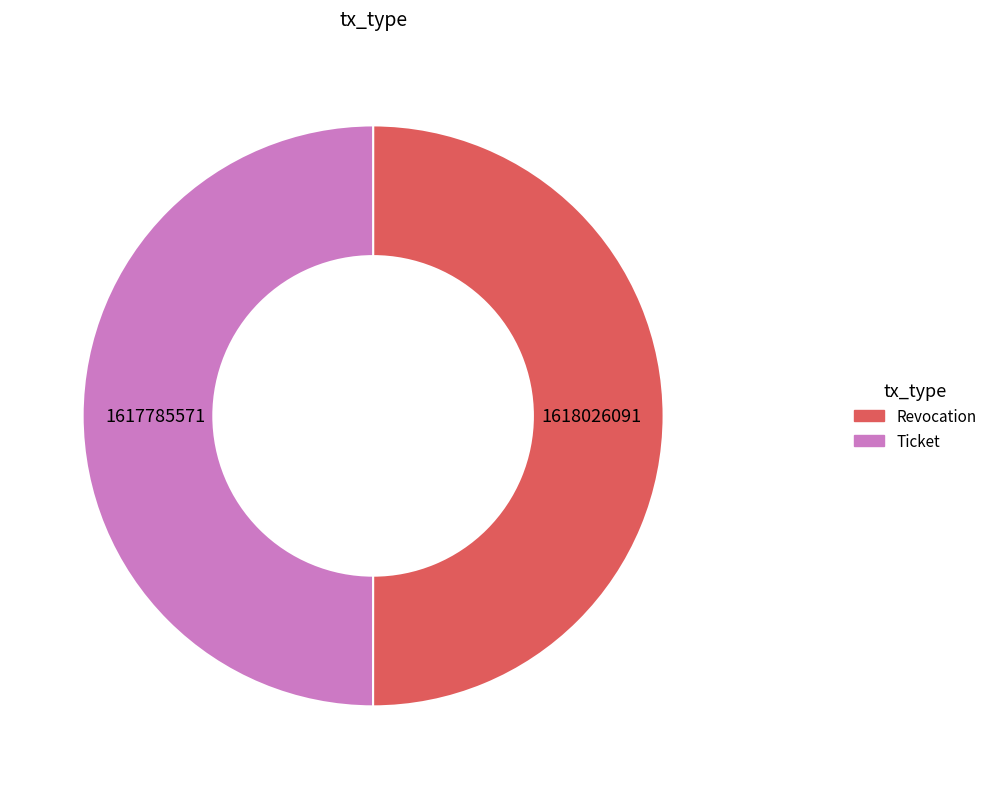

The Revocation slice represents 50% of the pie. True or false?

True